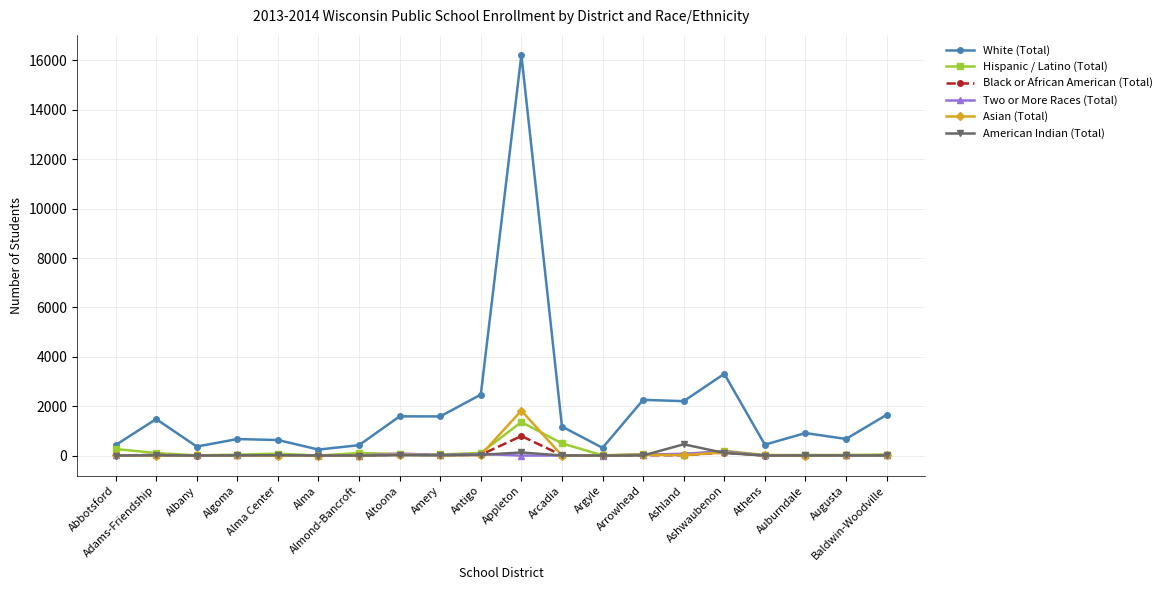

At which category is the sum across all series the highest?

Appleton